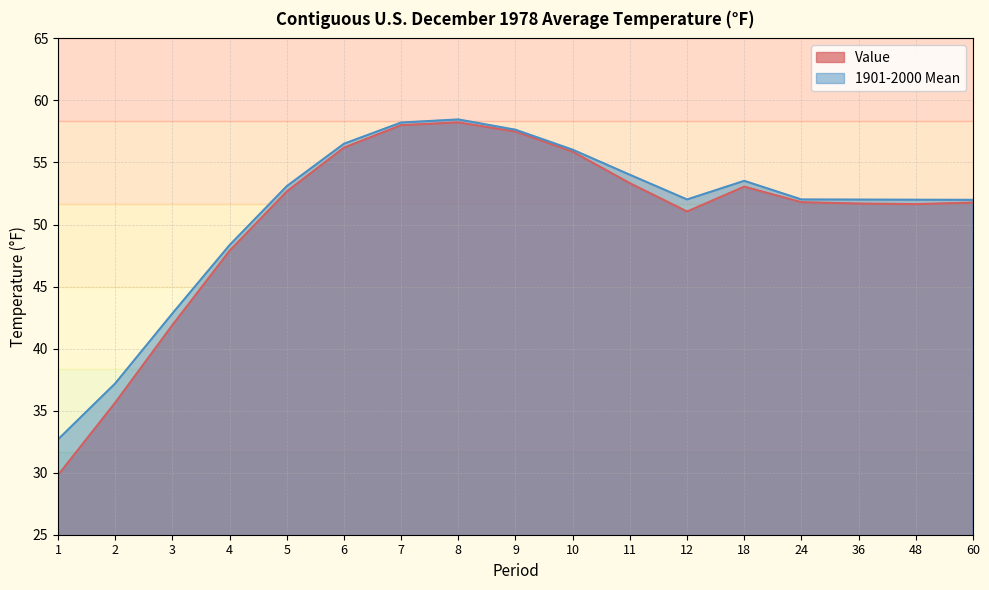

What is the spread (max minus min) of values at 3?

0.9